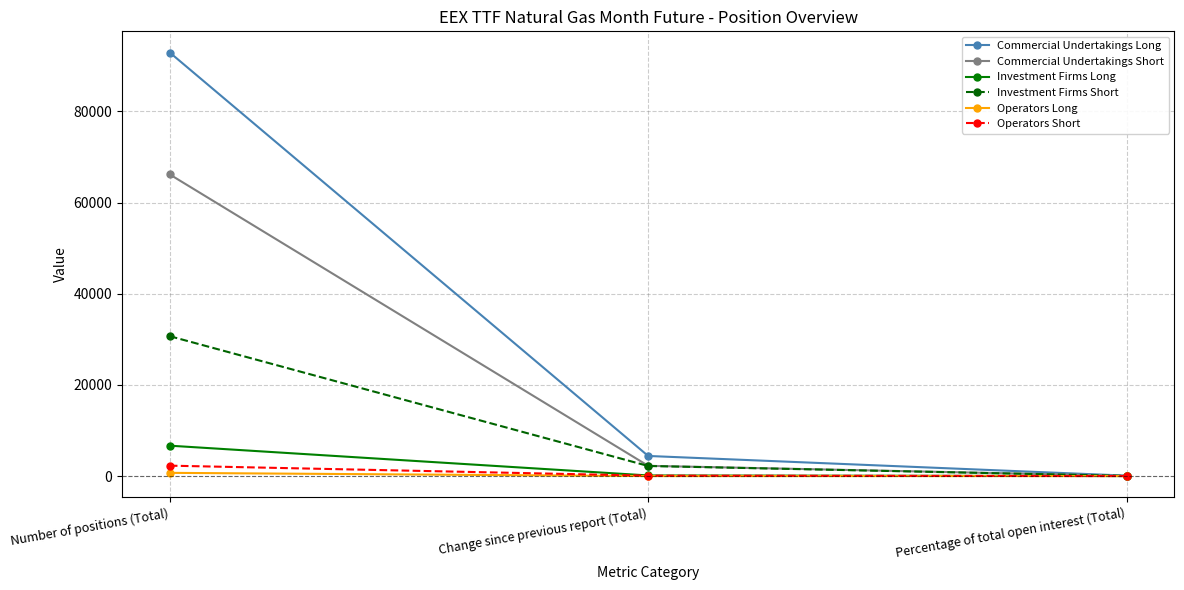

What is the average value of the Investment Firms Long series?

2269.3